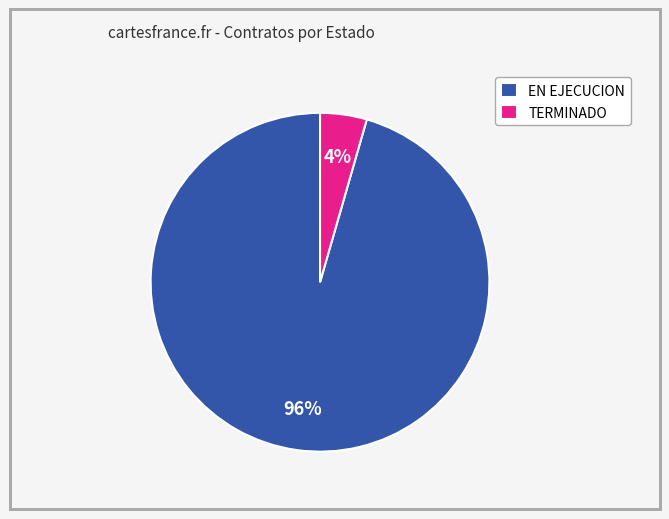

Rank the categories by value from highest to lowest.

EN EJECUCION, TERMINADO